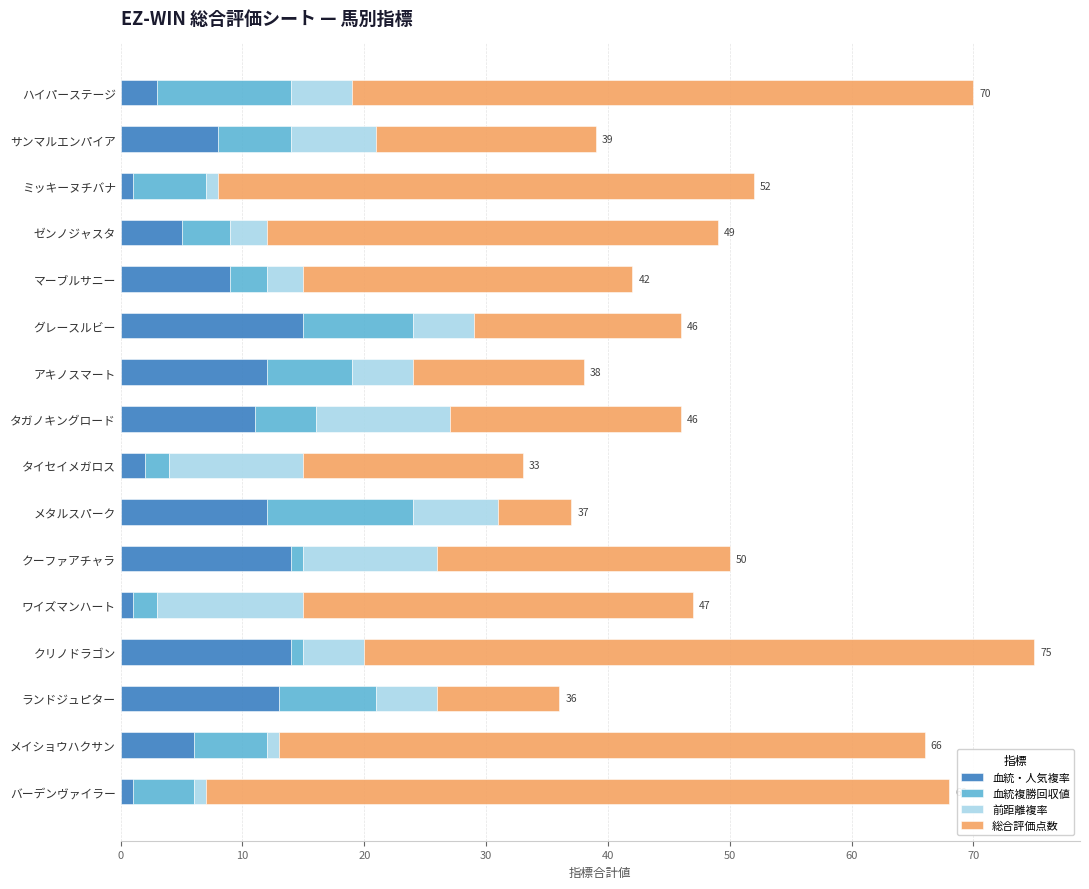

What is the difference between the second highest and second lowest values in the 血統・人気複率 series?

13